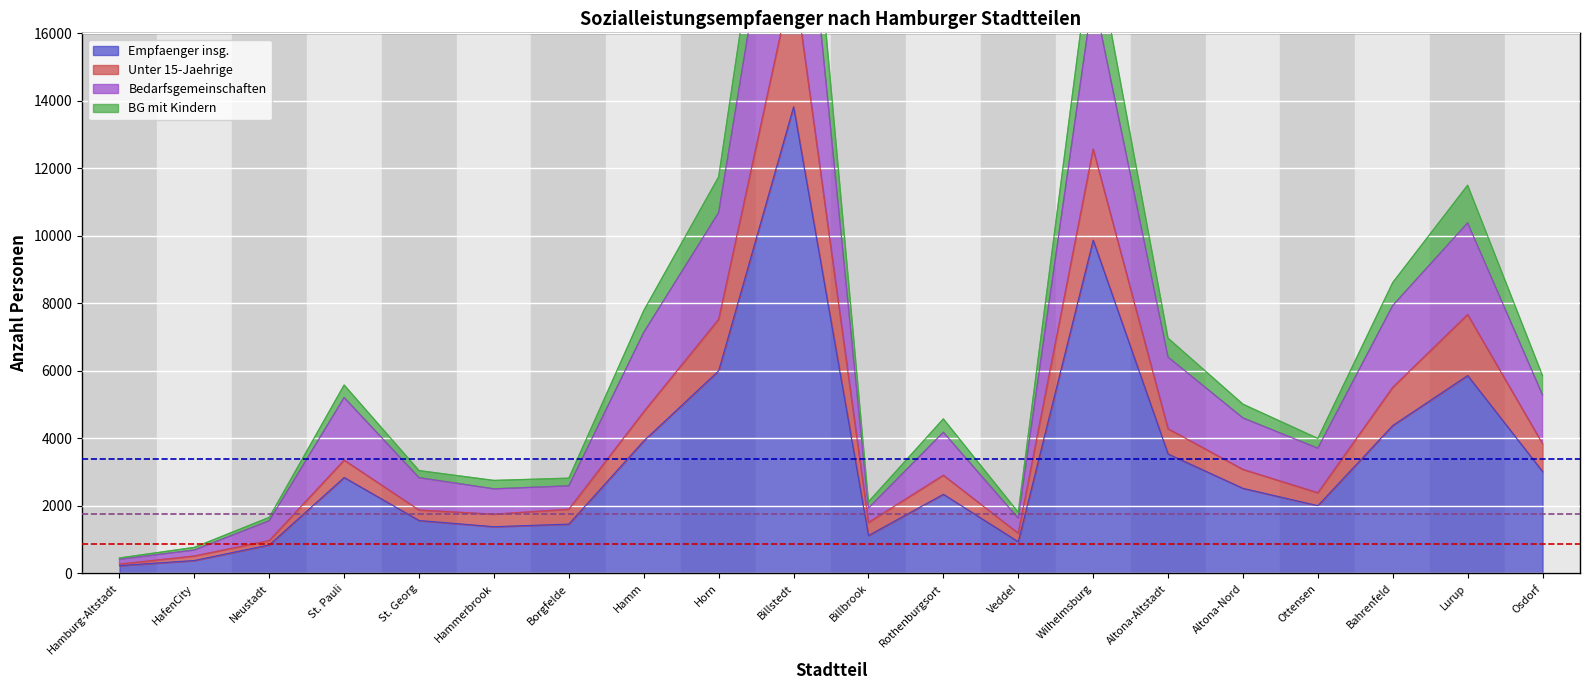

What is the sum of the Unter 15-Jaehrige values at Horn and Rothenburgsort?

10435